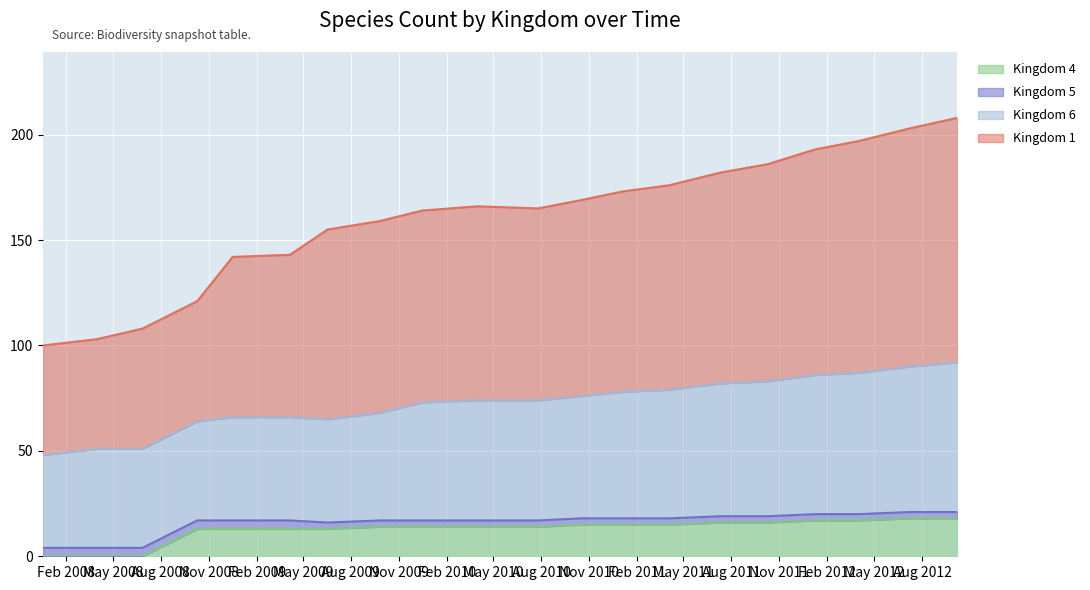

What is the greatest value displayed?

208